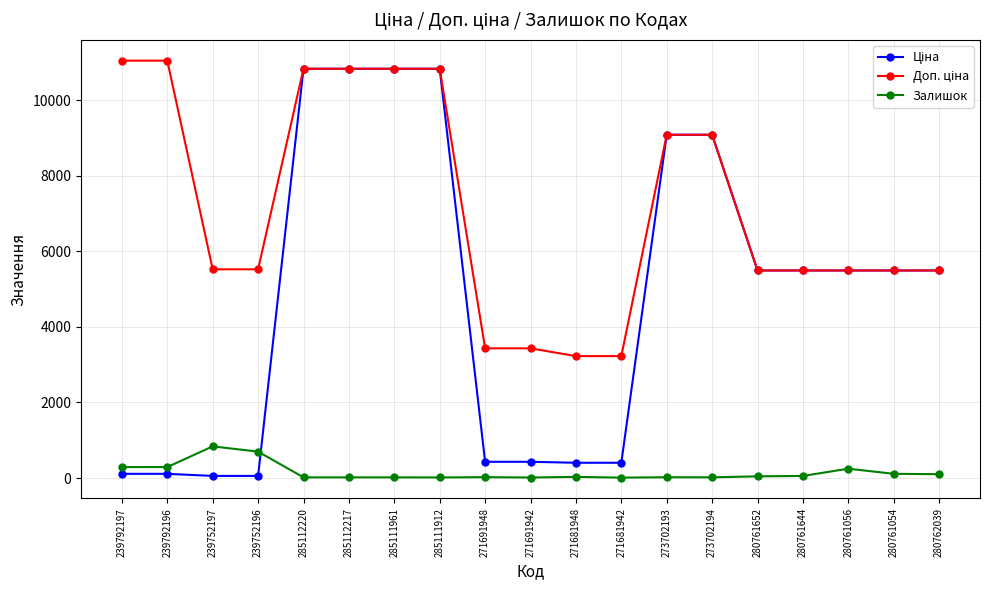

What is the maximum value shown in the chart?

11055.0